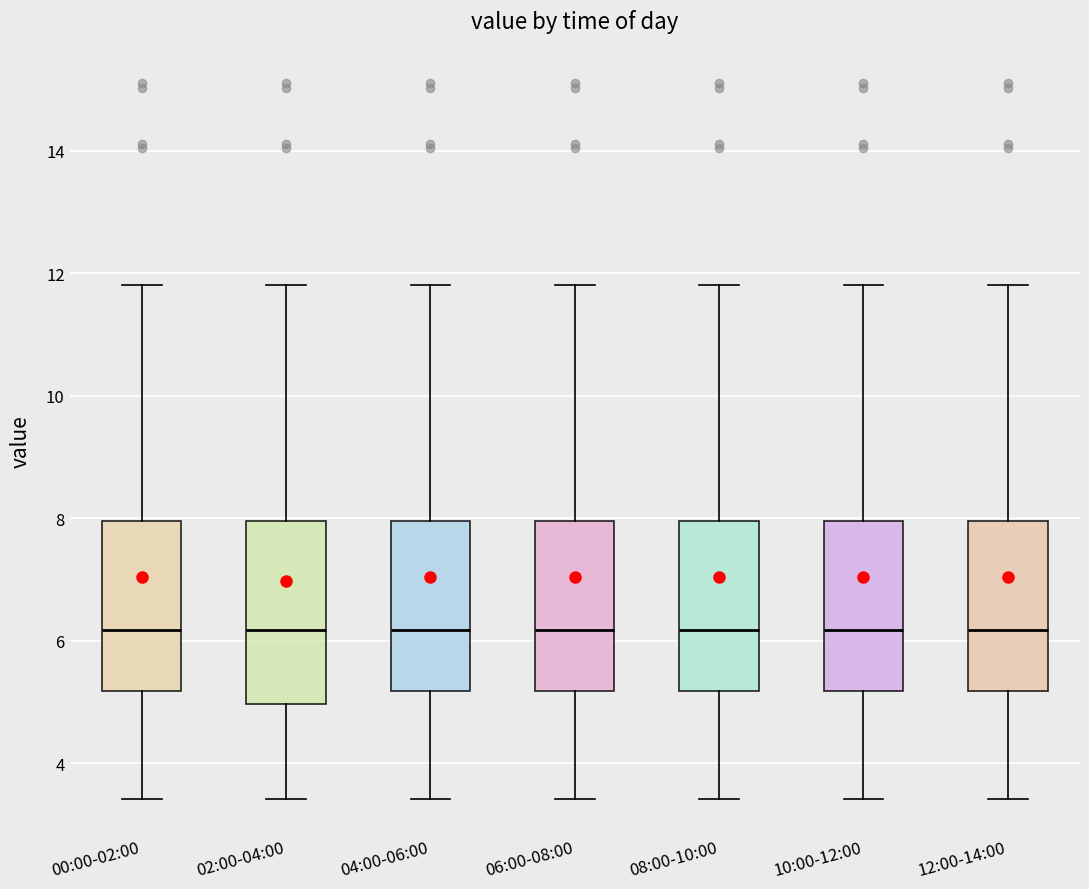

Reading left to right, transcribe this box plot: for each box, give where its median line is, the range the box spans, and where its two whiskers end, as read against the y-axis. The values are not printed on the chart, so give them approximately, as read against the axis.

00:00-02:00: median 6.2, box 5.2 to 8.0, whiskers 3.4 to 11.8
02:00-04:00: median 6.2, box 5.0 to 8.0, whiskers 3.4 to 11.8
04:00-06:00: median 6.2, box 5.2 to 8.0, whiskers 3.4 to 11.8
06:00-08:00: median 6.2, box 5.2 to 8.0, whiskers 3.4 to 11.8
08:00-10:00: median 6.2, box 5.2 to 8.0, whiskers 3.4 to 11.8
10:00-12:00: median 6.2, box 5.2 to 8.0, whiskers 3.4 to 11.8
12:00-14:00: median 6.2, box 5.2 to 8.0, whiskers 3.4 to 11.8